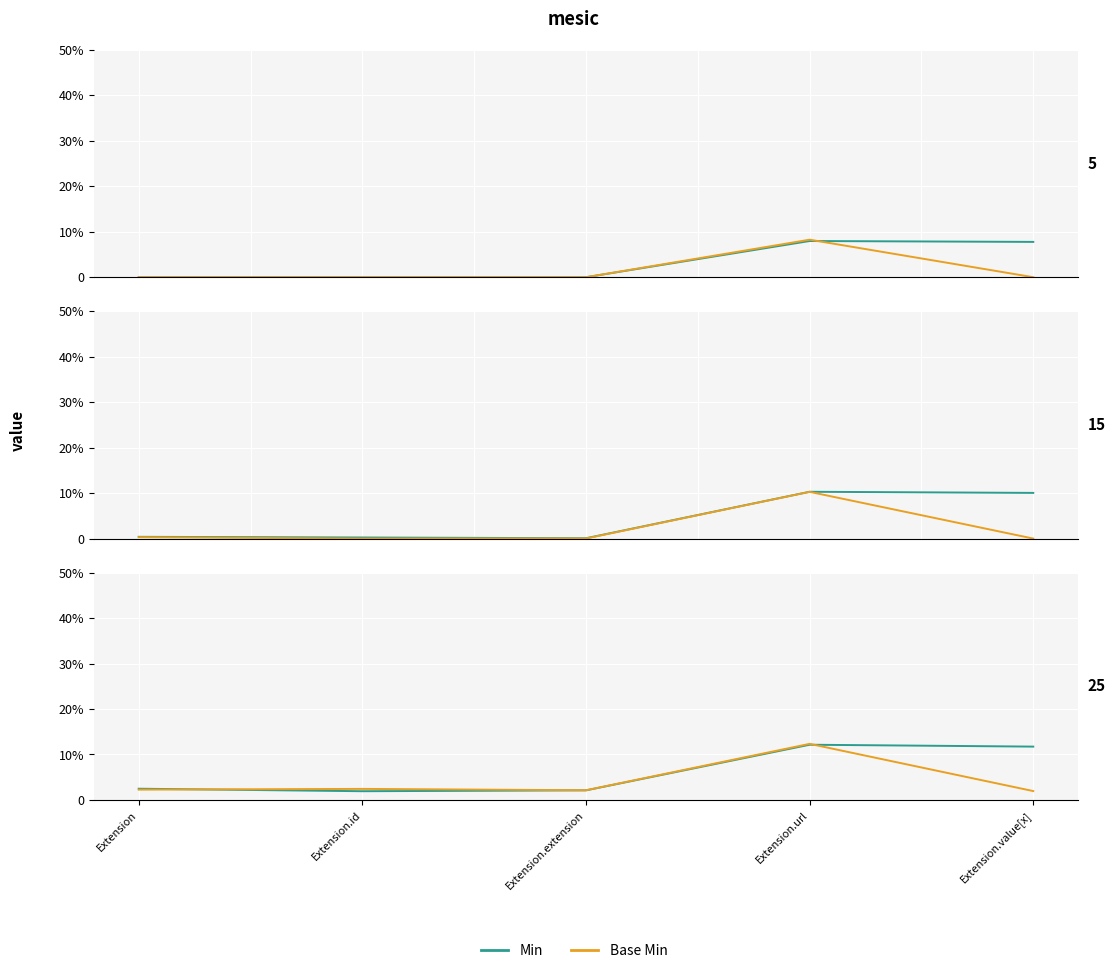

After their last crossing, which series has the higher values: Base Min or Min?

Min